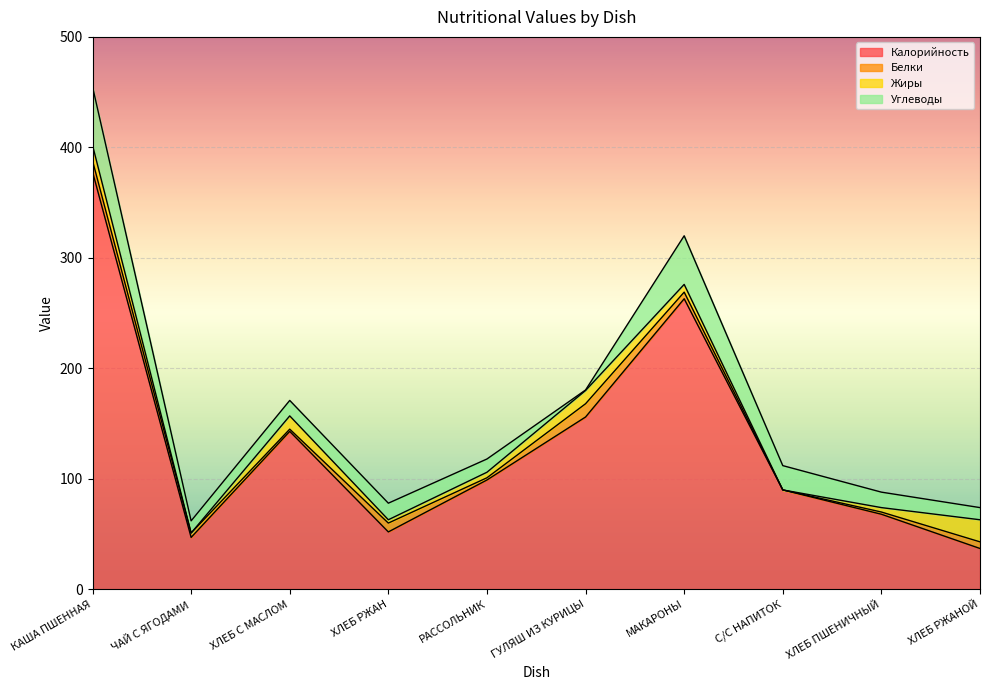

Which series has the widest spread of values?

Калорийность